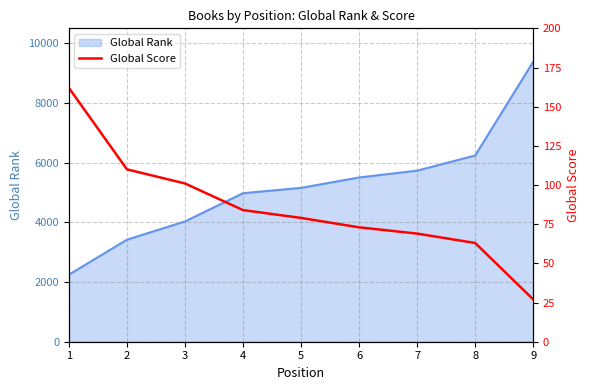

What is the lowest value of the Global Rank series?

2247